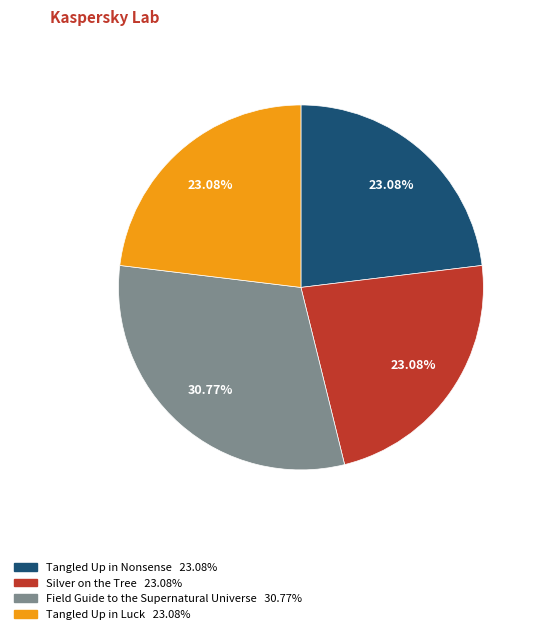

Which category has the biggest portion of the pie?

Field Guide to the Supernatural Universe